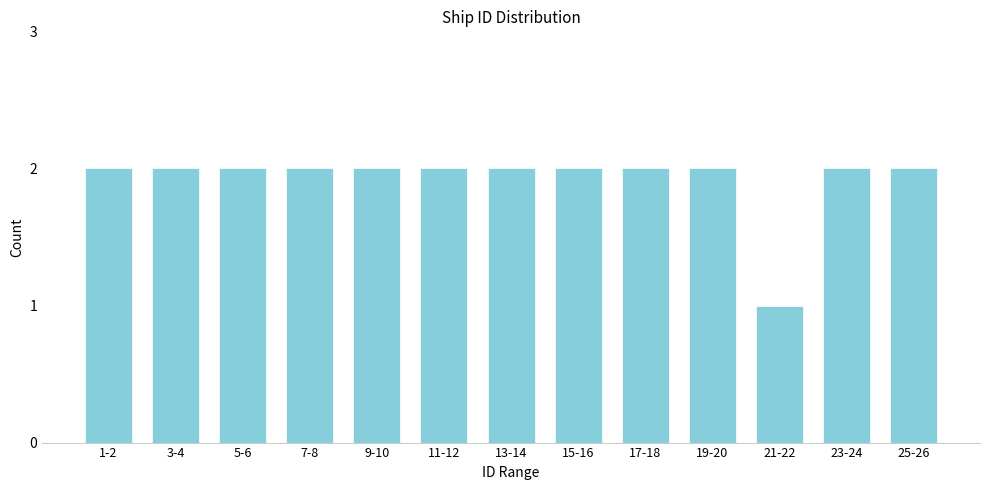

Reading left to right, what are all the values shown in this chart?

1-2=2	3-4=2	5-6=2	7-8=2	9-10=2	11-12=2	13-14=2	15-16=2	17-18=2	19-20=2	21-22=1	23-24=2	25-26=2